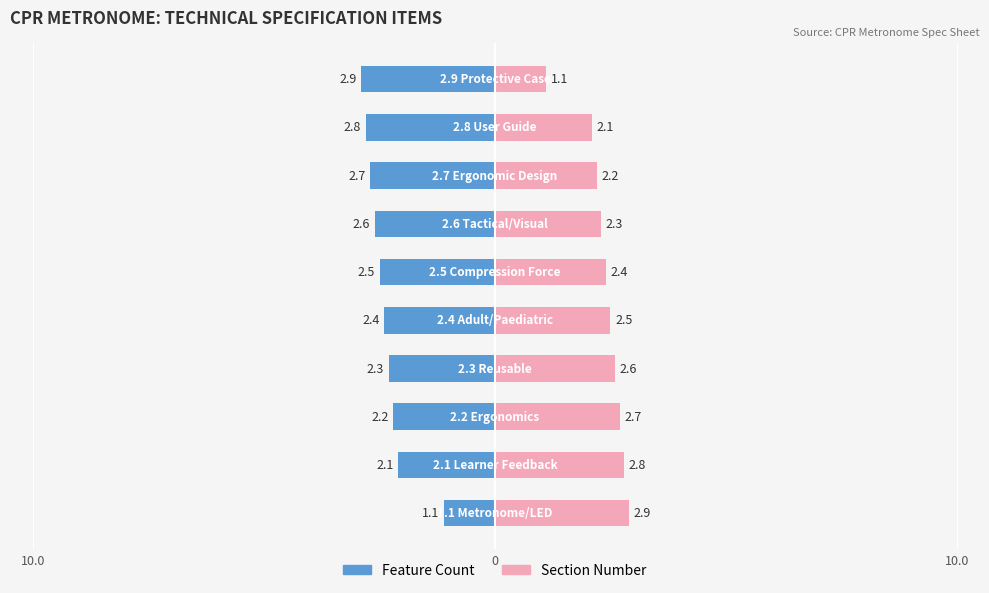

Count the number of data series in this chart.

2